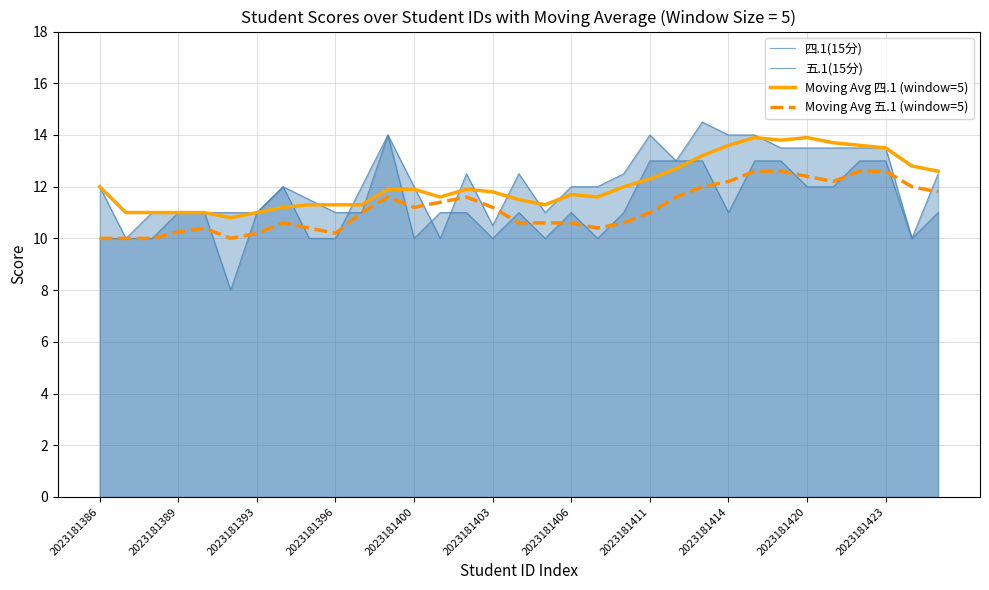

At which category does Moving Avg 五.1 (window=5) reach its first local peak?

2023181400